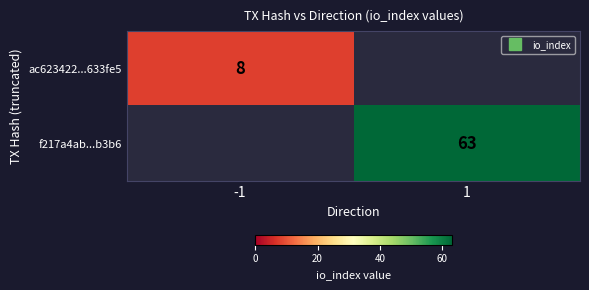

What is the difference between the highest and lowest values at 1?

63